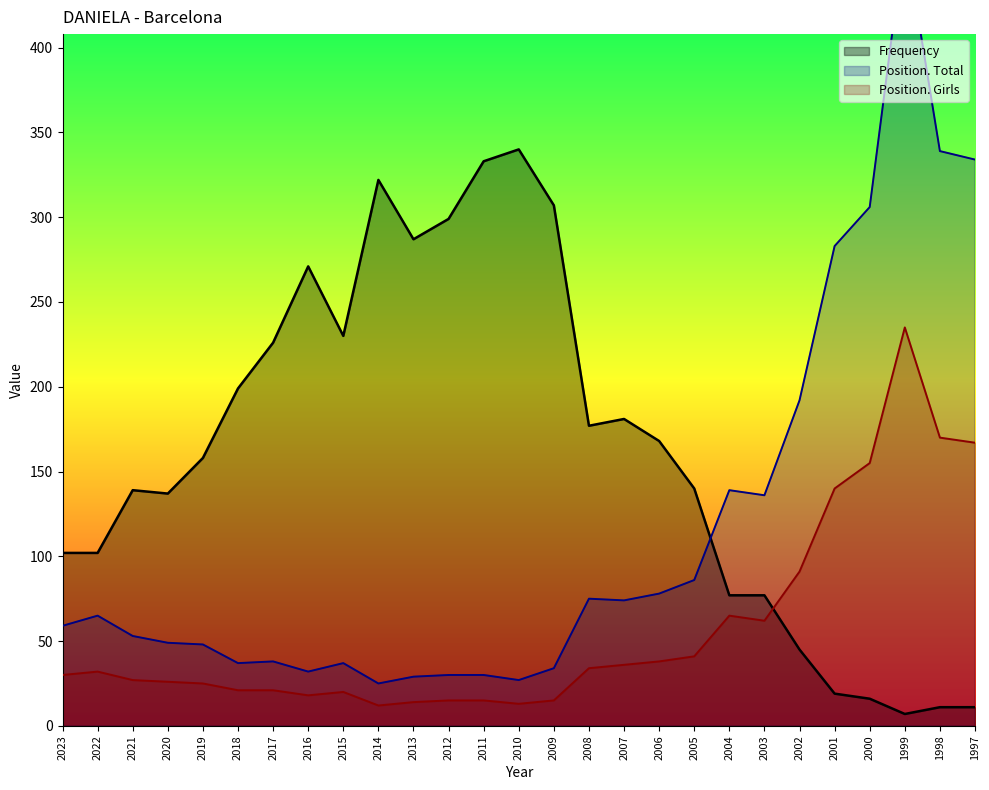

At which label is Frequency closest to 173?

2008